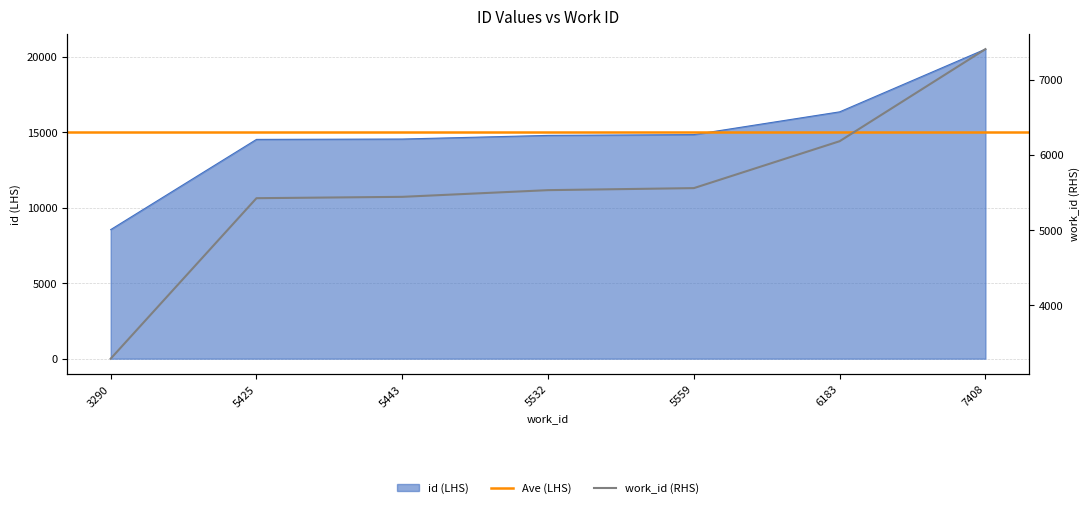

The id series shows 14799 at 5532. True or false?

True